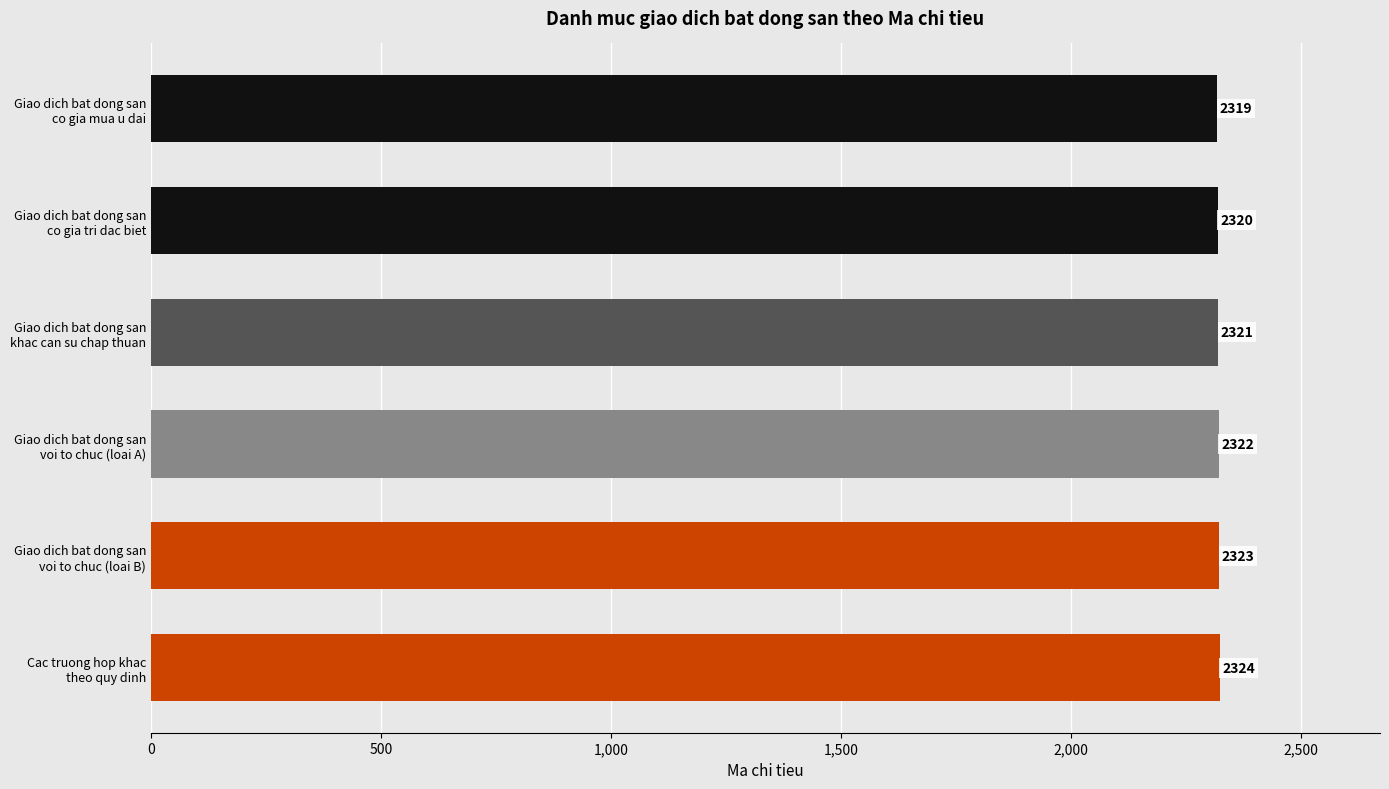

What is the difference between the second highest and minimum values?

4